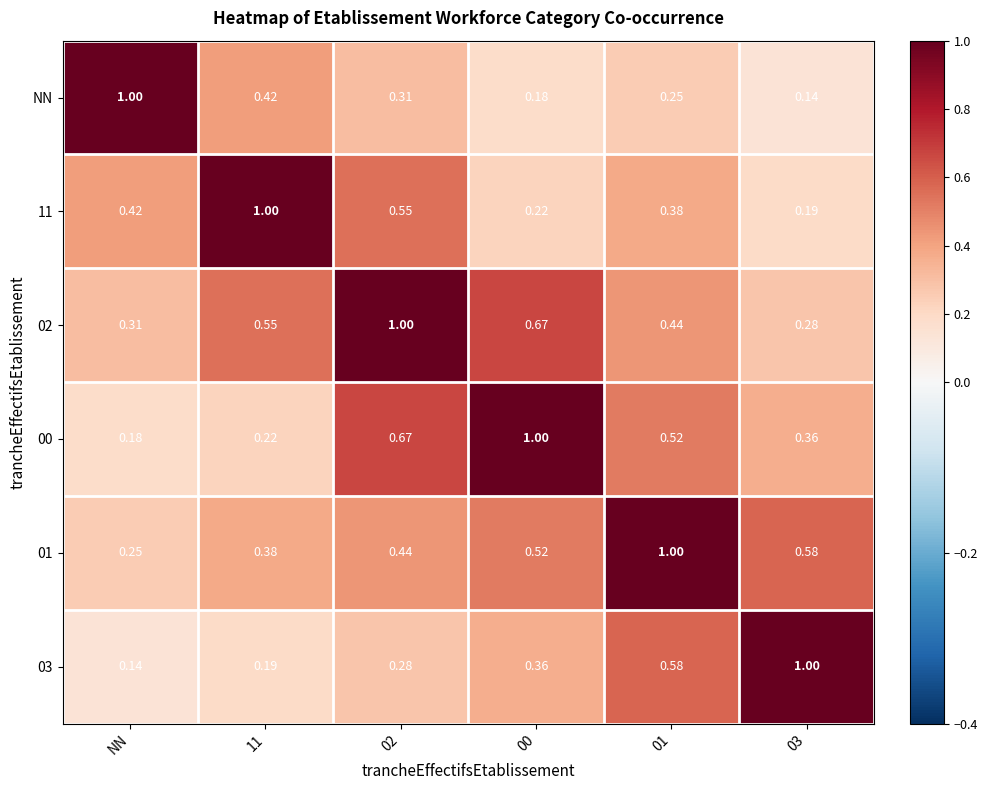

At which label does NN reach its peak?

NN